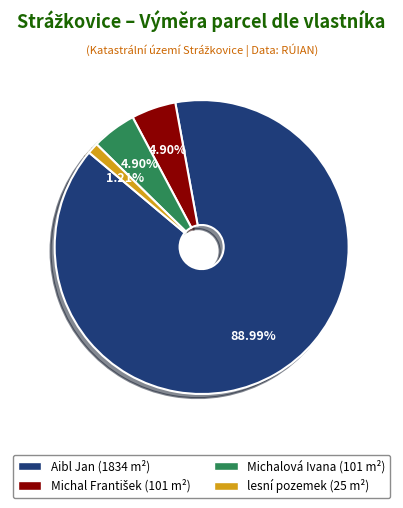

Approximately how many times larger is the value at Michalová Ivana compared to Aibl Jan?

0.1